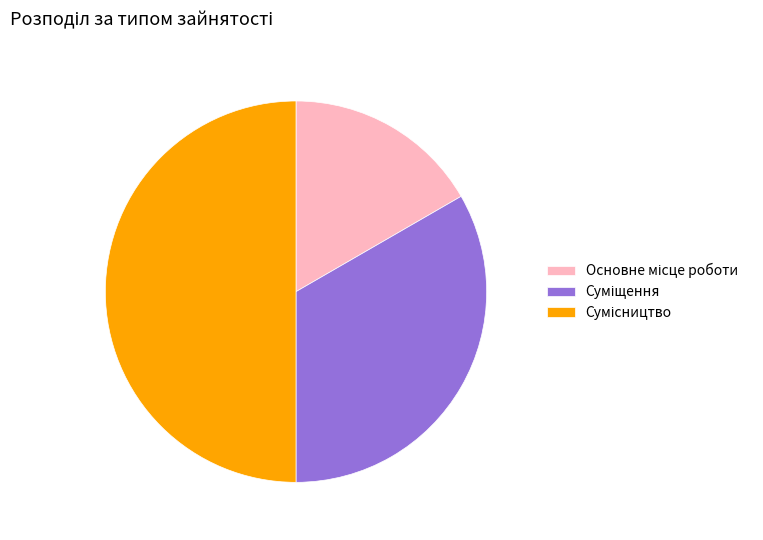

Rank the categories by value from lowest to highest.

Основне місце роботи, Суміщення, Сумісництво